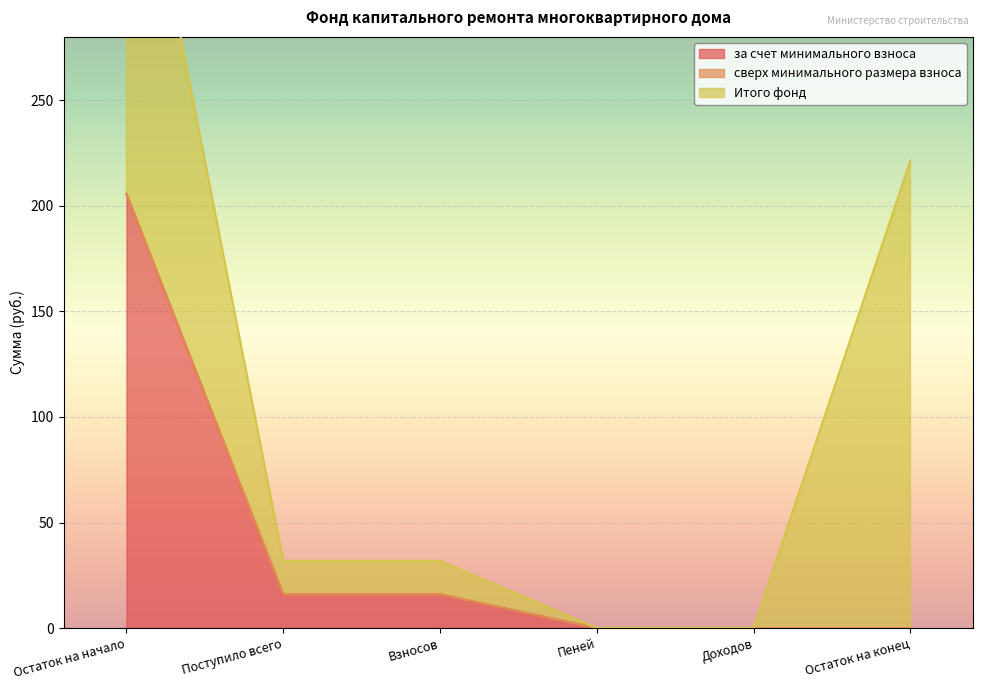

Which category has the lowest value in the за счет минимального взноса series?

Пеней